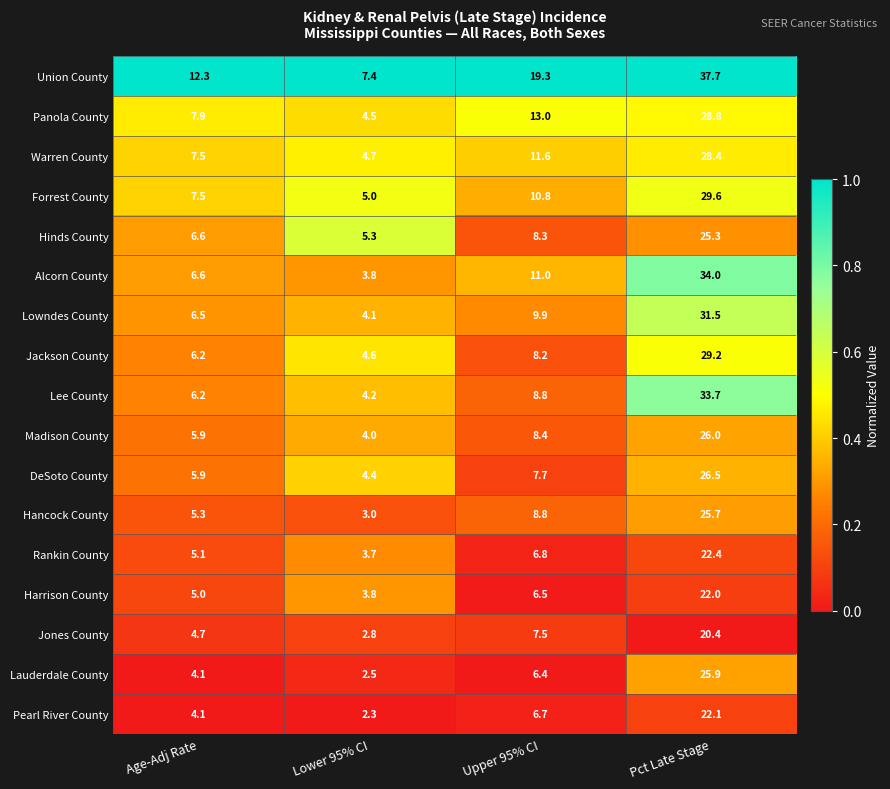

What is the difference between the highest and lowest values at Upper 95% CI?

12.9